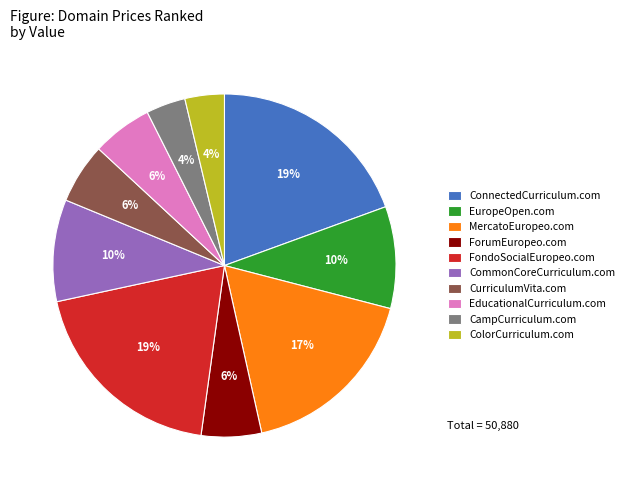

How many slices are in this pie chart?

10